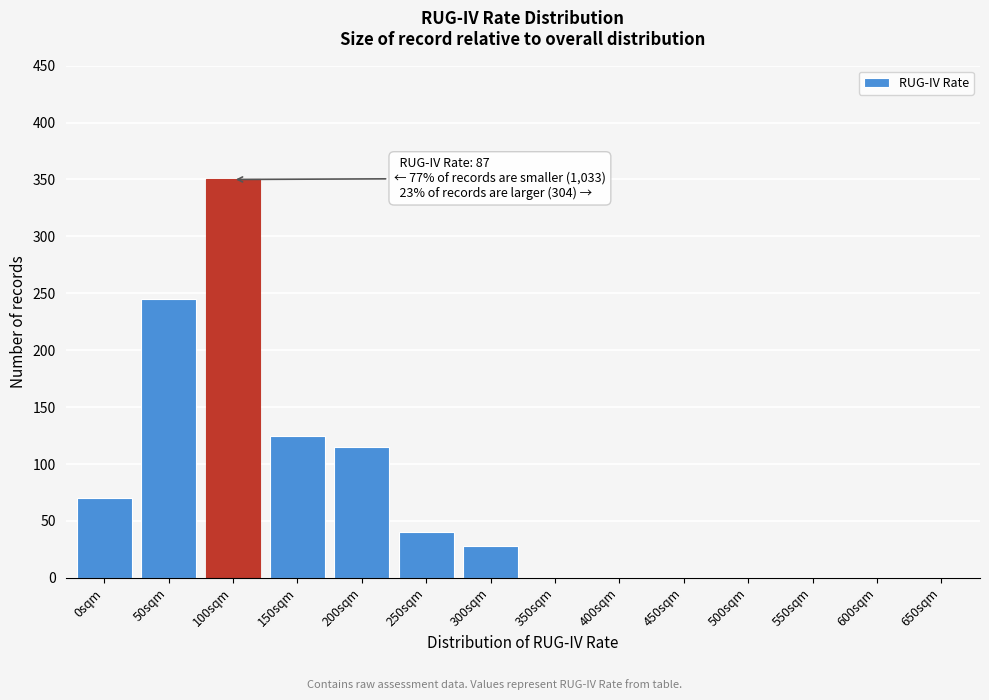

Reading right to left, extract all data points from this chart.

650sqm=0	600sqm=0	550sqm=0	500sqm=0	450sqm=0	400sqm=0	350sqm=0	300sqm=28	250sqm=40	200sqm=115	150sqm=125	100sqm=350	50sqm=245	0sqm=70